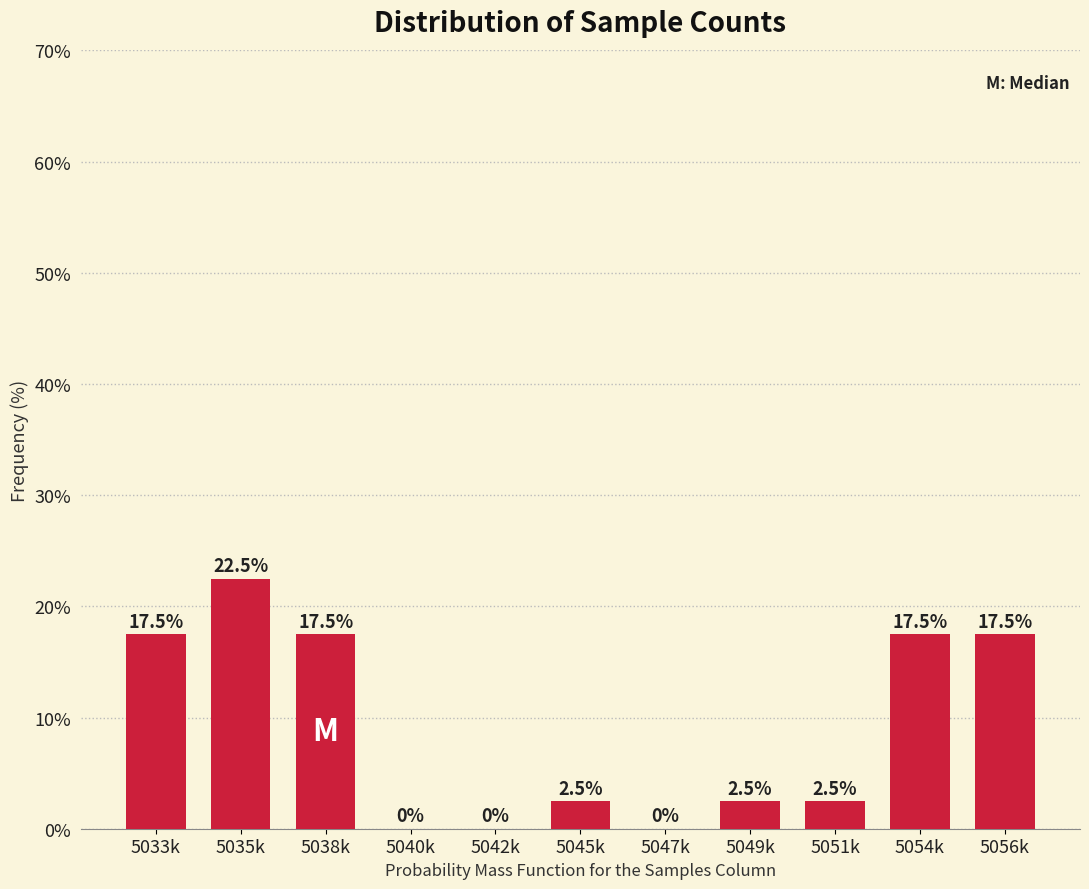

Reading left to right, transcribe all the data shown in this chart.

5033k=17.5	5035k=22.5	5038k=17.5	5040k=0.0	5042k=0.0	5045k=2.5	5047k=0.0	5049k=2.5	5051k=2.5	5054k=17.5	5056k=17.5